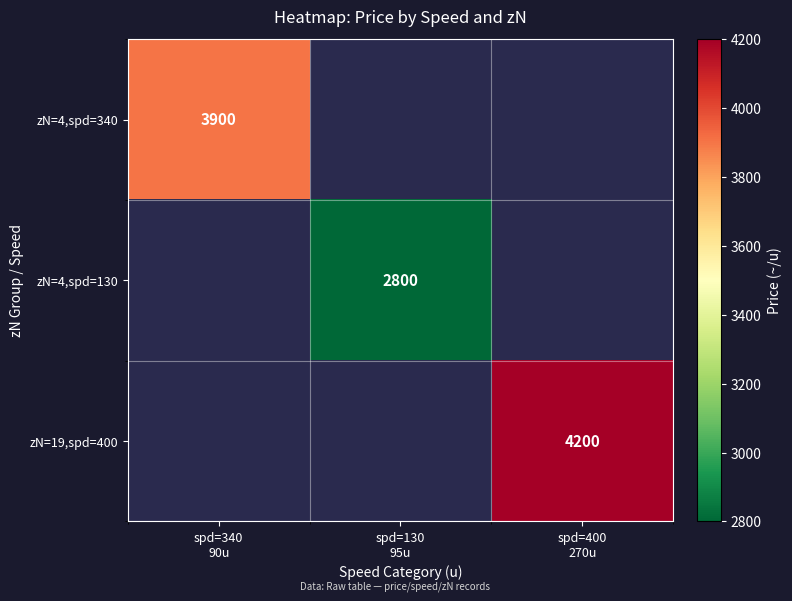

What value does the zN=4,spd=130 series have at spd=130 95u?

2800.0